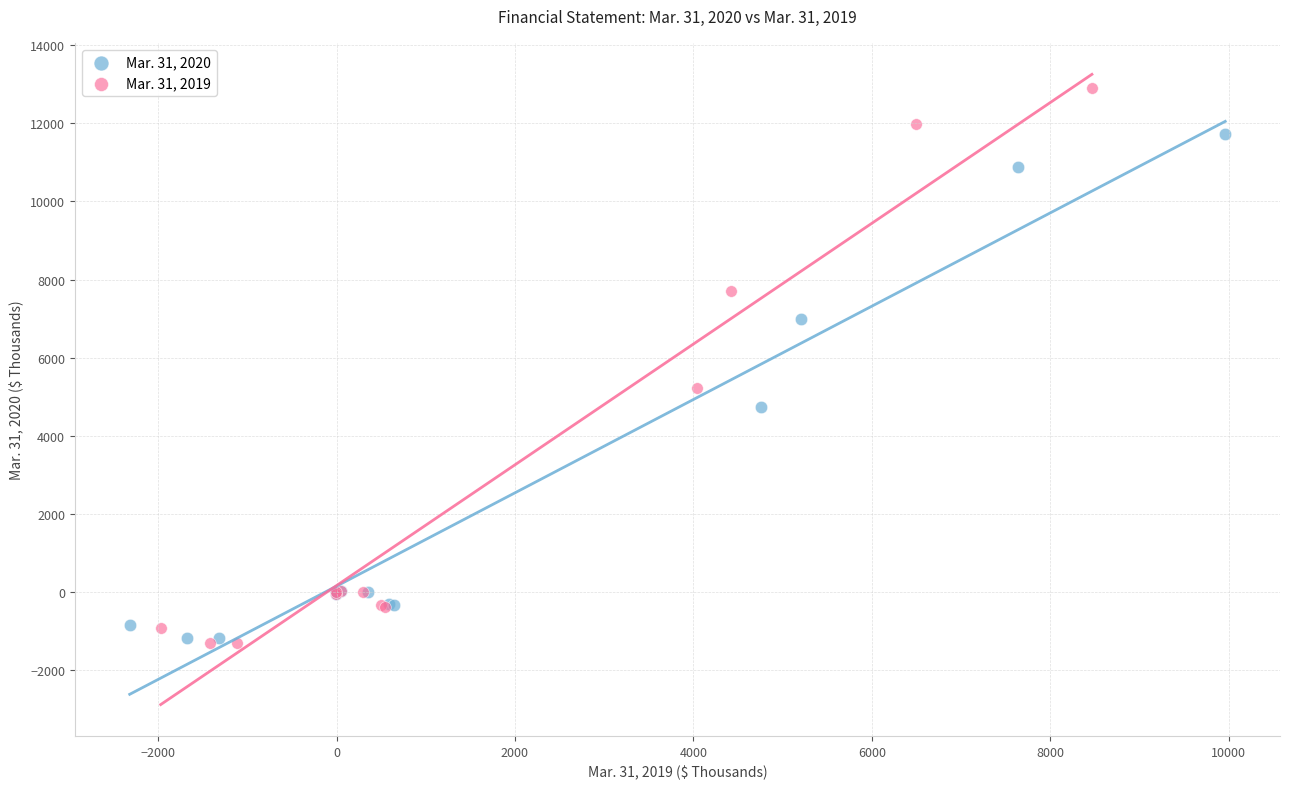

Which series reaches the maximum Y coordinate?

Mar. 31, 2019